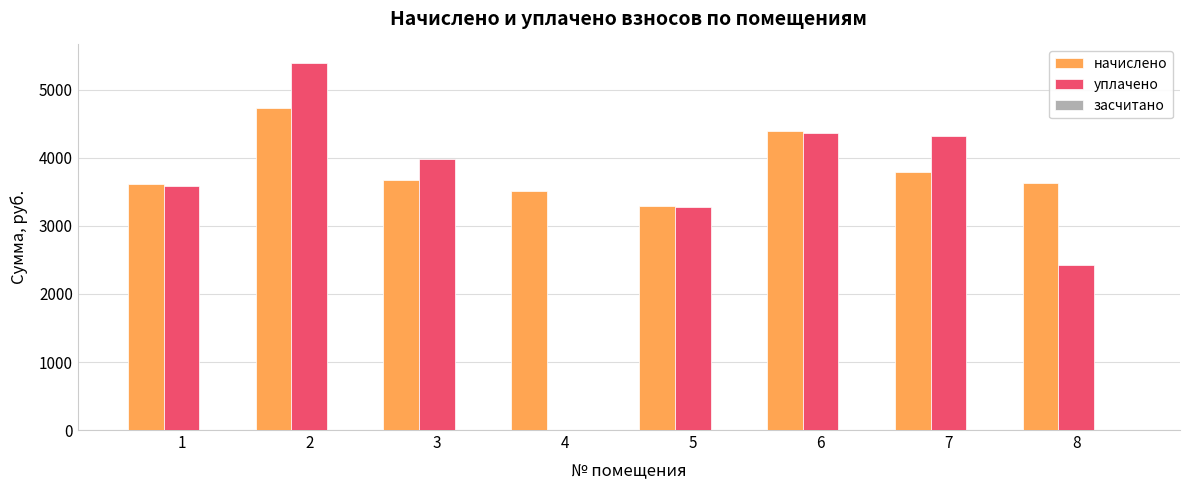

Which series changed the most between 5 and 7?

уплачено